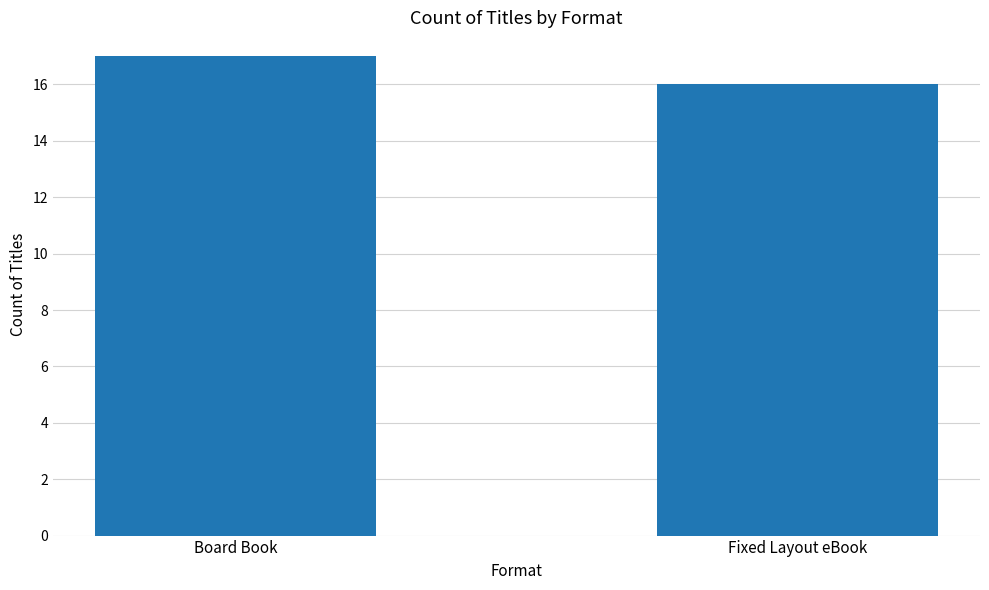

What is the value of the 1st bar from the left?

17